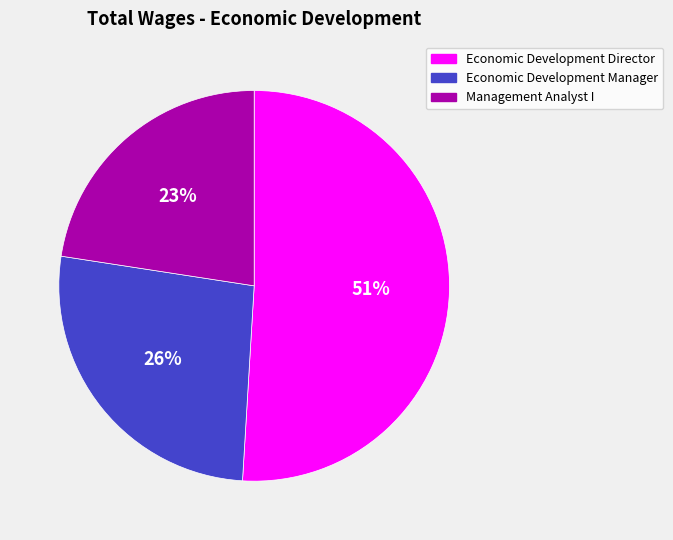

Is it true that Economic Development Director is 51% of the pie?

True